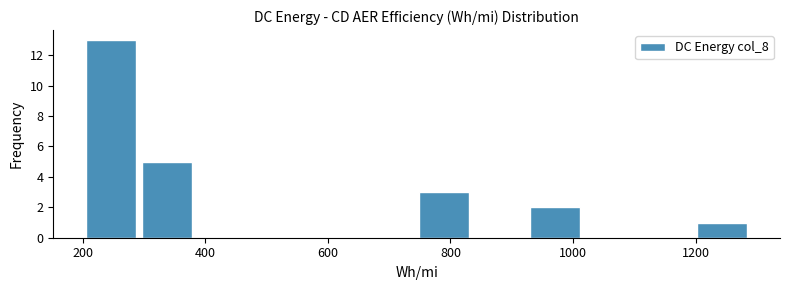

Reading left to right, transcribe this chart: for each bar, give the range it covers on the x-axis and its height. Neither the bar edges nor the heights are printed on the chart, so give them approximately, as read against the axes.

200 to 300: 13
300 to 380: 5
380 to 480: 0
480 to 560: 0
560 to 660: 0
660 to 740: 0
740 to 840: 3
840 to 920: 0
920 to 1020: 2
1020 to 1100: 0
1100 to 1200: 0
1200 to 1280: 1